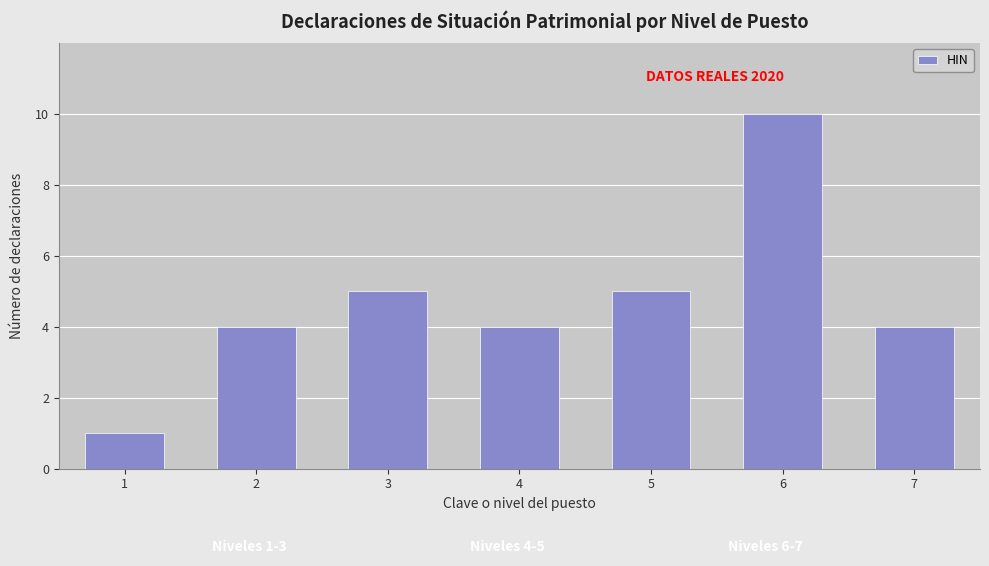

Does the chart contain stacked bars?

No